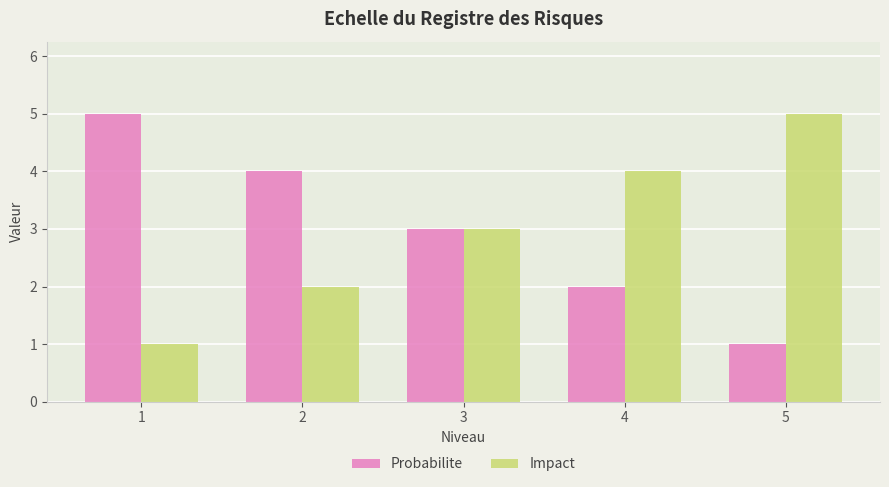

What is the smallest value displayed?

1